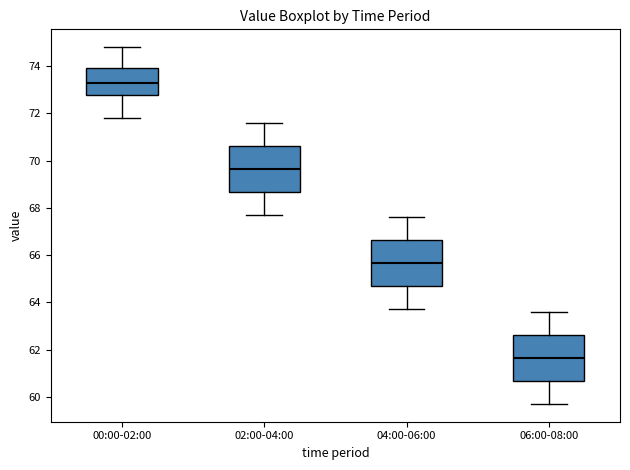

Which box has the lowest median line?

06:00-08:00